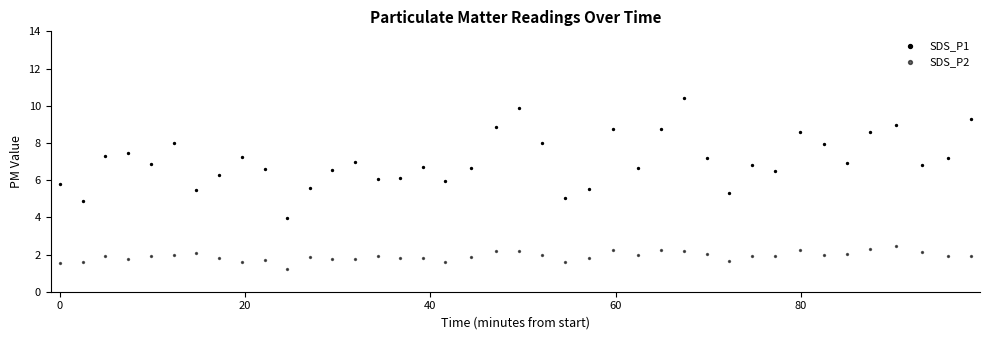

Which series has the largest Y range (max minus min)?

SDS_P1